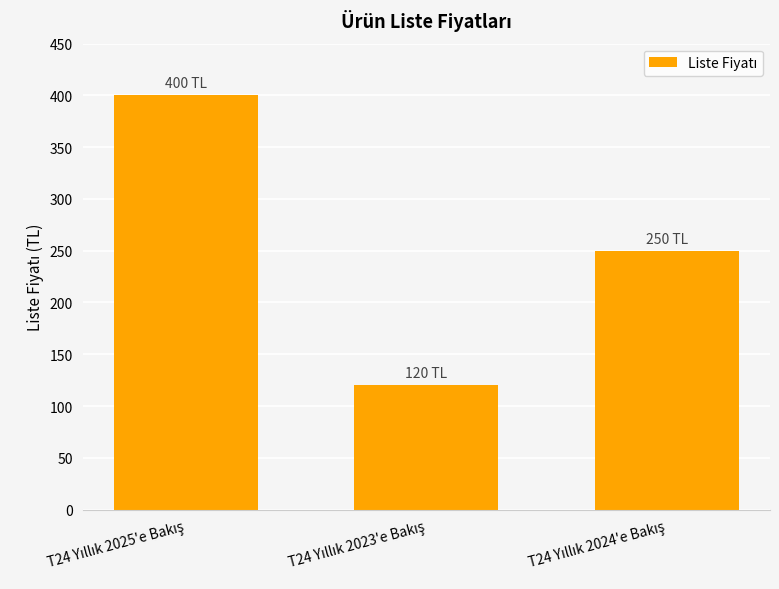

What is the value of the 1st bar from the left?

400